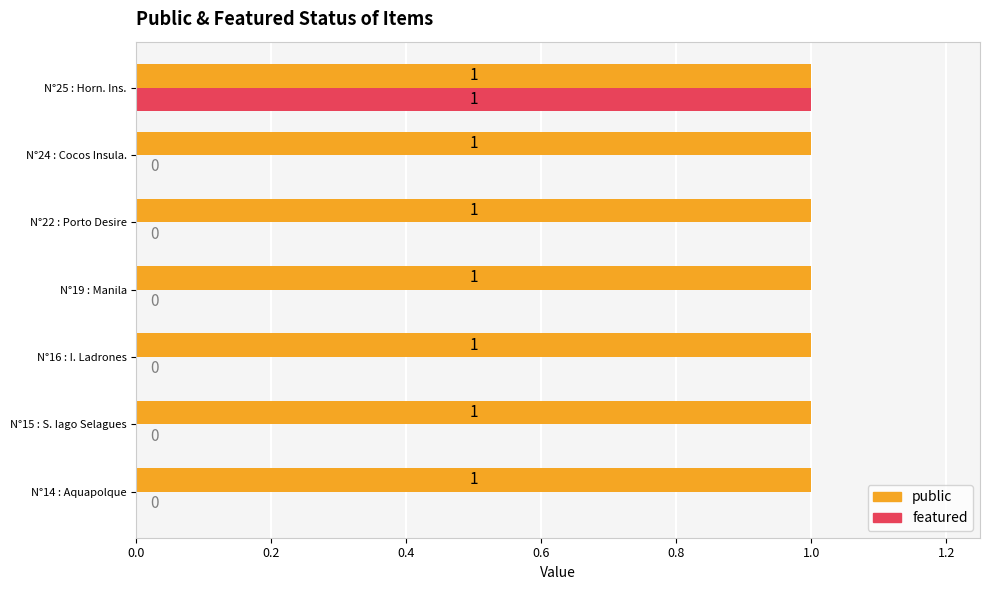

How many categories are shown in the chart?

7